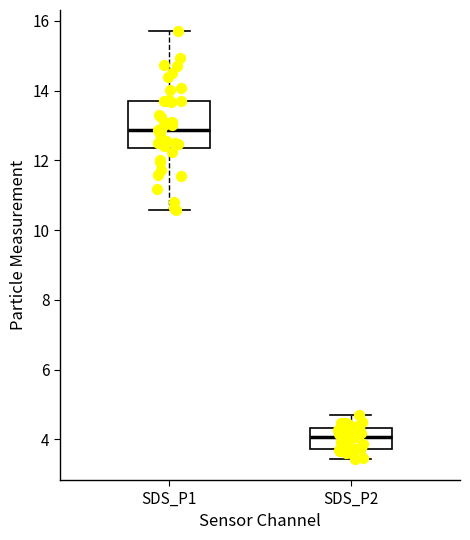

Comparing the boxes themselves (not the whiskers), which one is the tallest?

SDS_P1